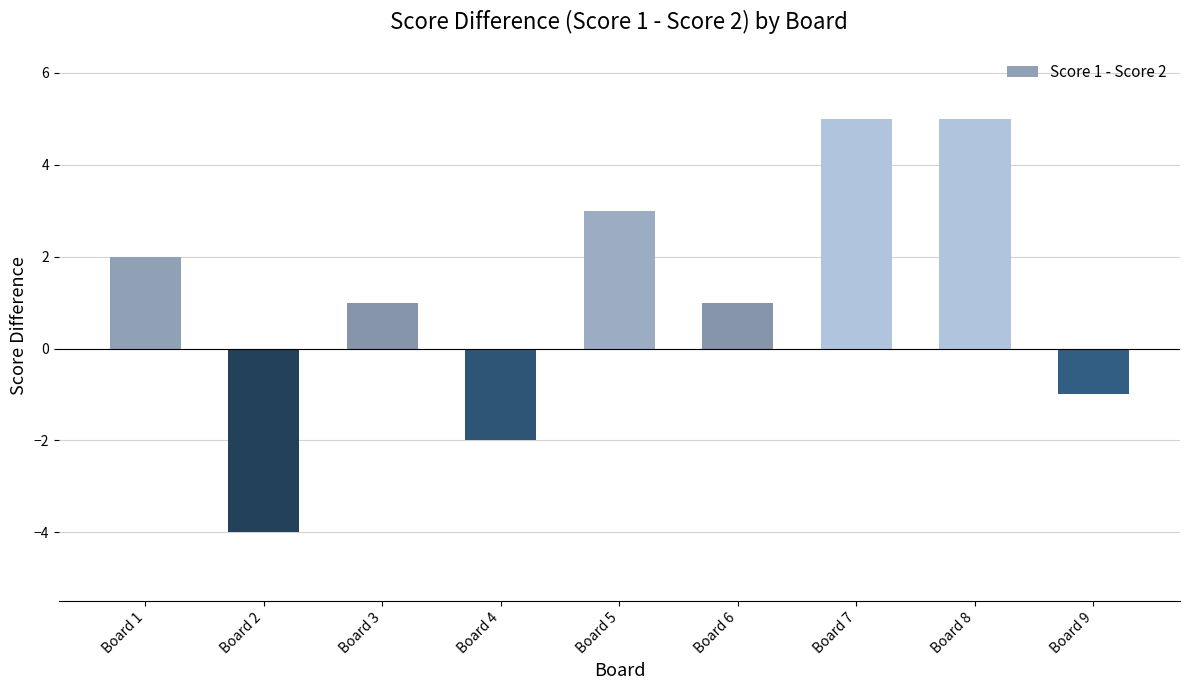

What is the minimum value shown in the chart?

-4